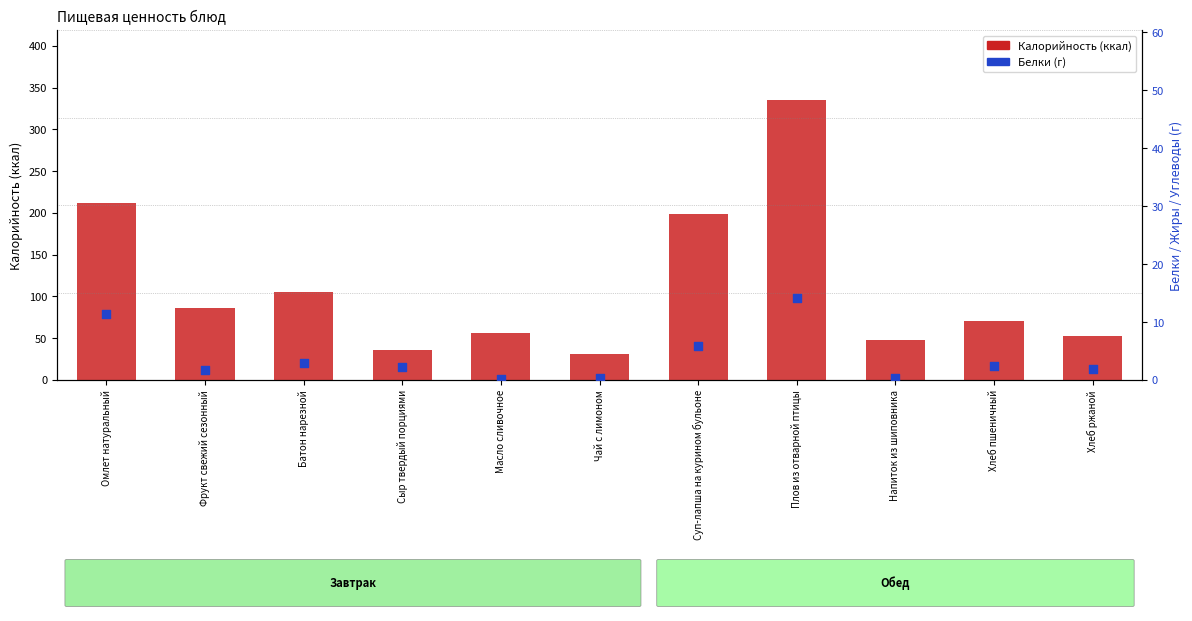

What is the total value across all series at Плов из отварной птицы?

349.2